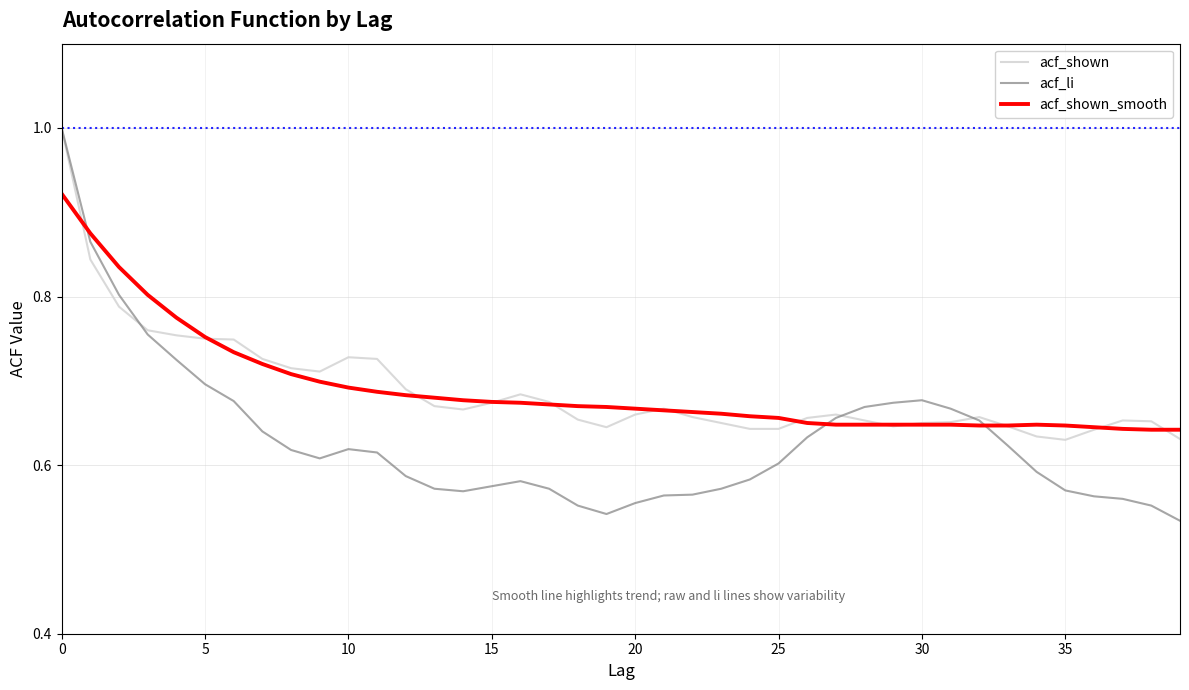

What is the sum of all acf_li values?

25.2